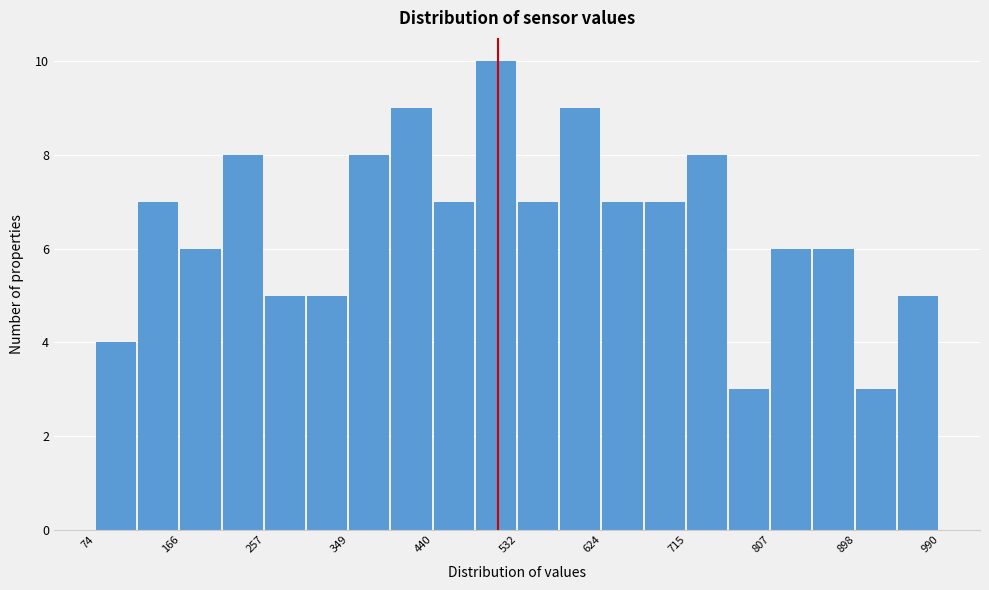

Reading left to right, list every bar in this chart as the range it spans on the x-axis followed by its height. Neither the bar edges nor the heights are printed on the chart, so give them approximately, as read against the axes.

70 to 120: 4
120 to 170: 7
170 to 210: 6
210 to 260: 8
260 to 300: 5
300 to 350: 5
350 to 400: 8
400 to 440: 9
440 to 490: 7
490 to 530: 10
530 to 580: 7
580 to 620: 9
620 to 670: 7
670 to 720: 7
720 to 760: 8
760 to 810: 3
810 to 850: 6
850 to 900: 6
900 to 940: 3
940 to 990: 5